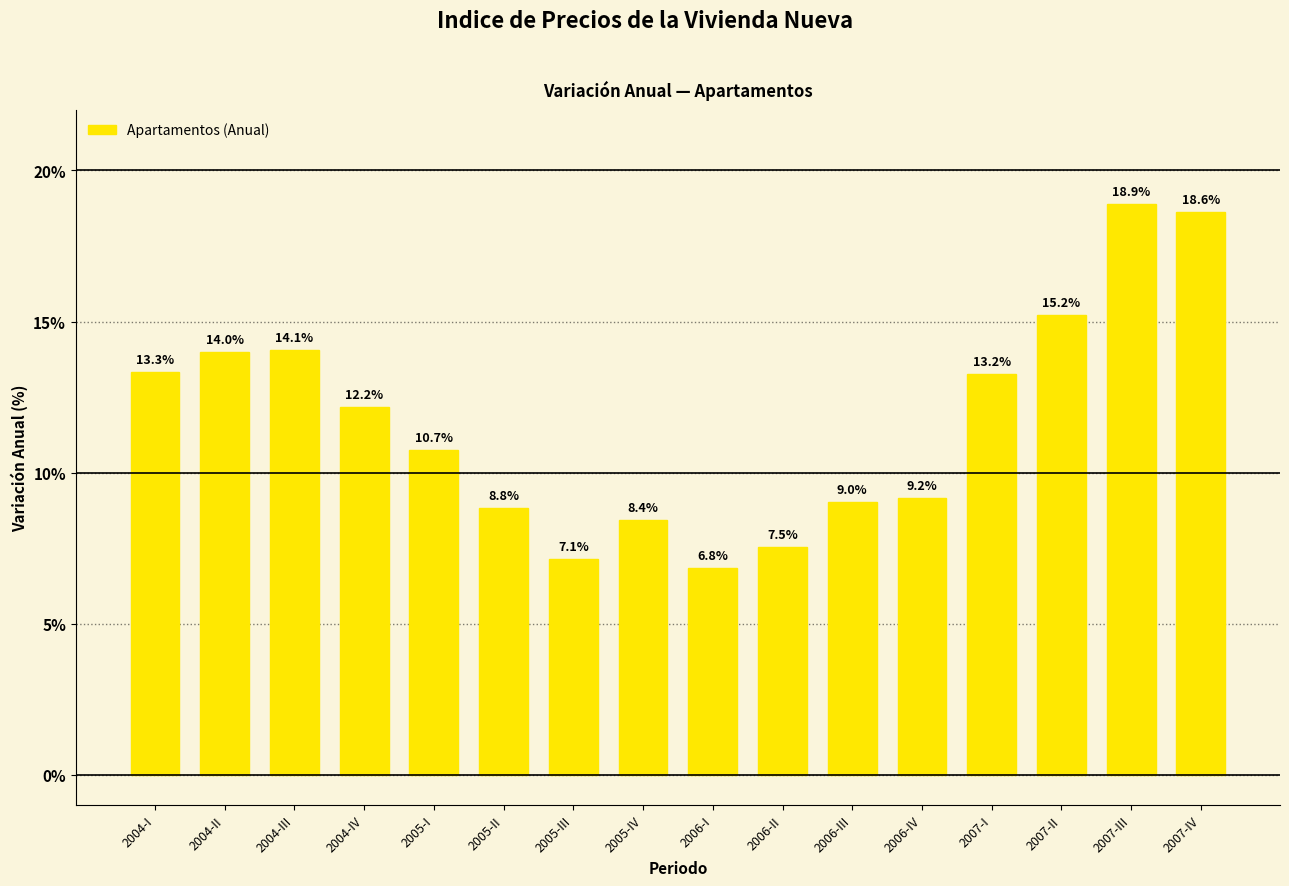

How many values are below 12?

8